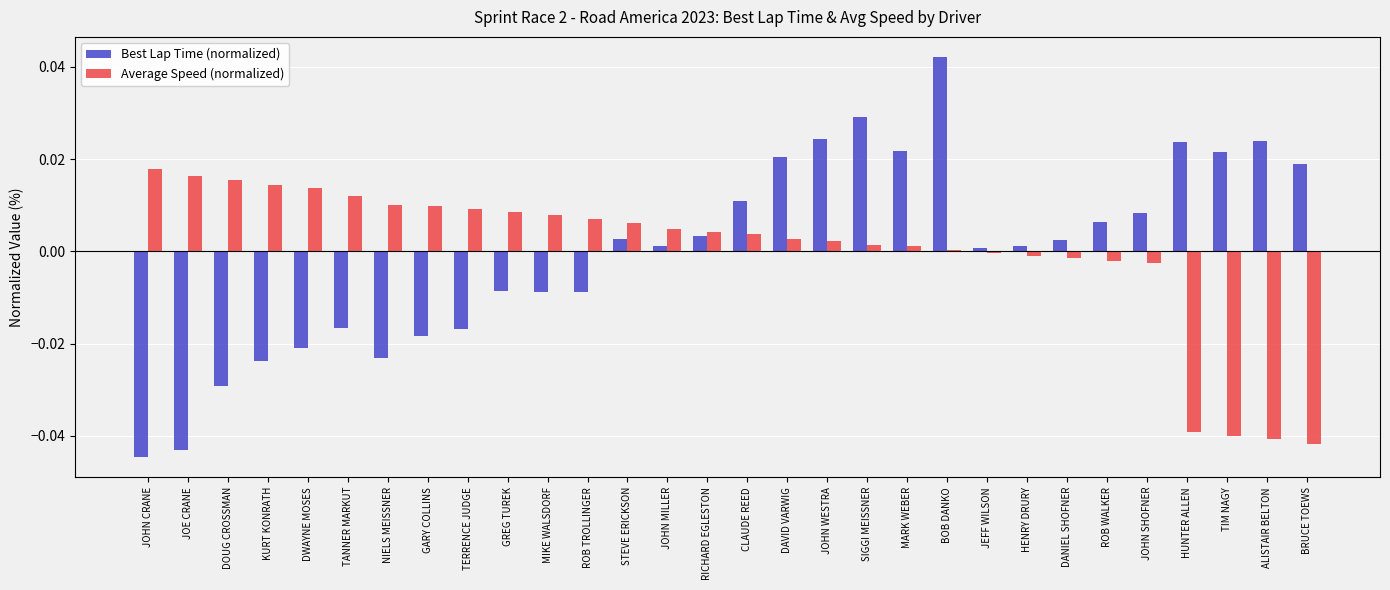

What is the label of the 2nd bar from the right?

ALISTAIR BELTON